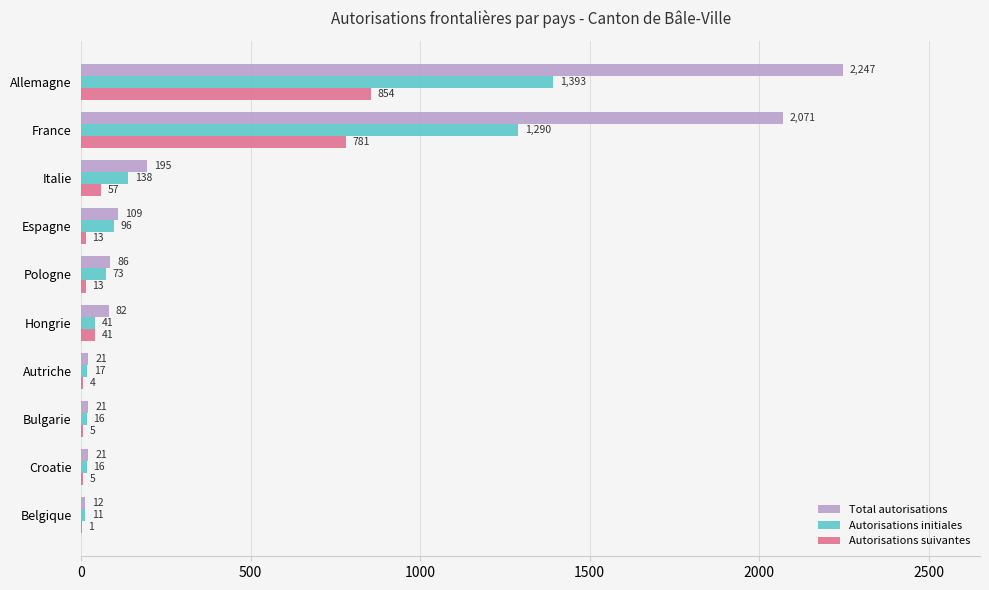

The value of Autorisations suivantes at Autriche is 4. True or false?

True